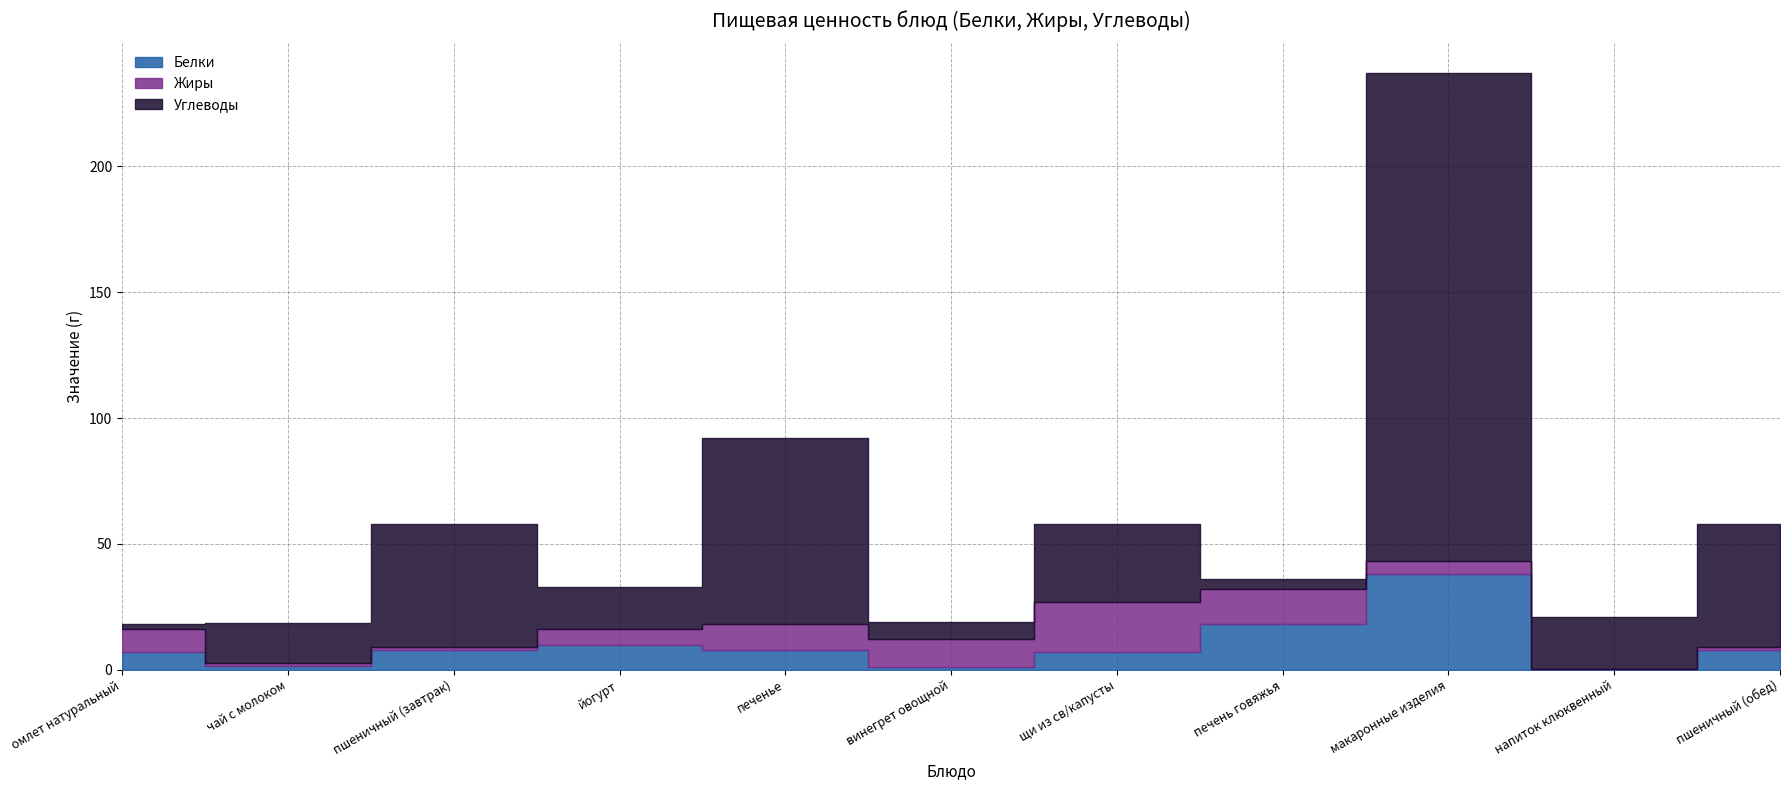

How many times do Углеводы and Жиры cross each other?

5